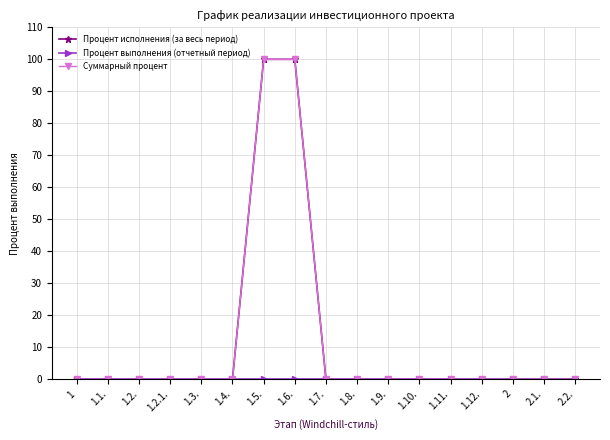

True or false: Процент выполнения (отчетный период) has more than 1 interior local peaks.

False